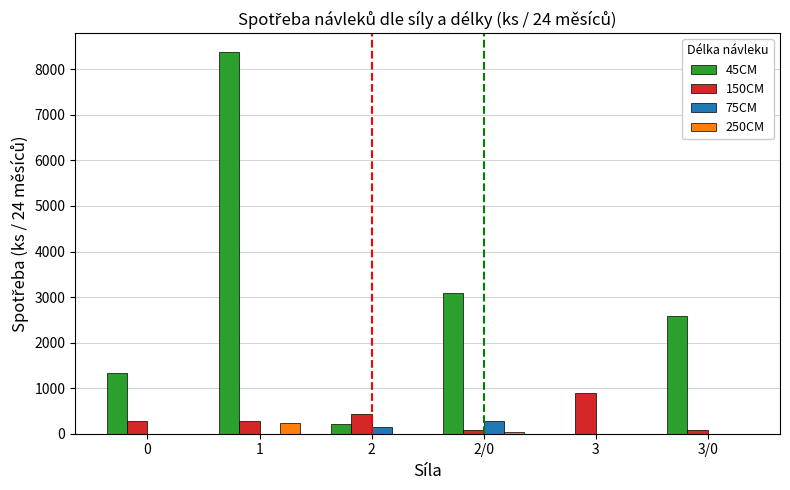

What is the greatest value displayed?

8376